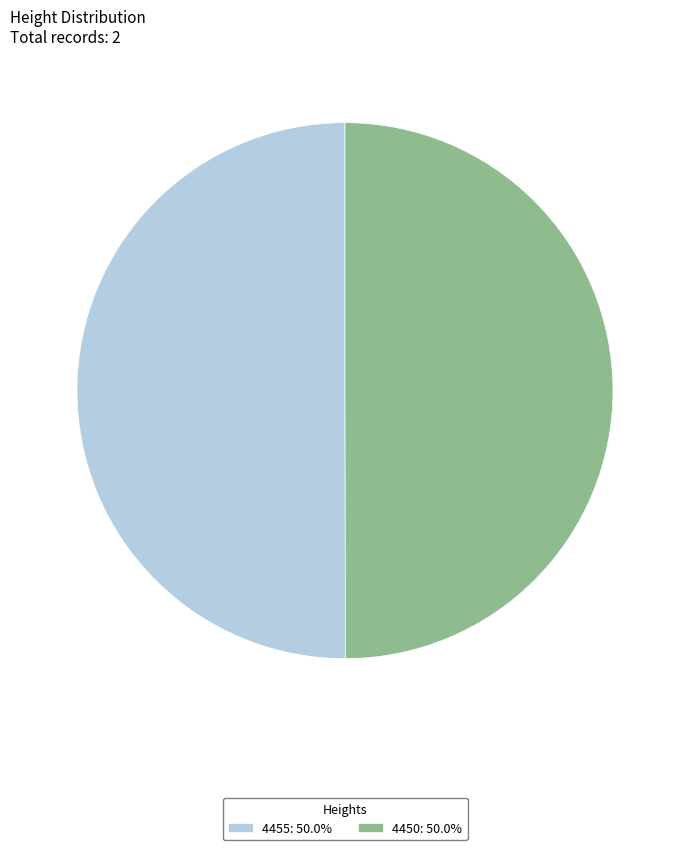

Is it true that 4455 is 50% of the pie?

True